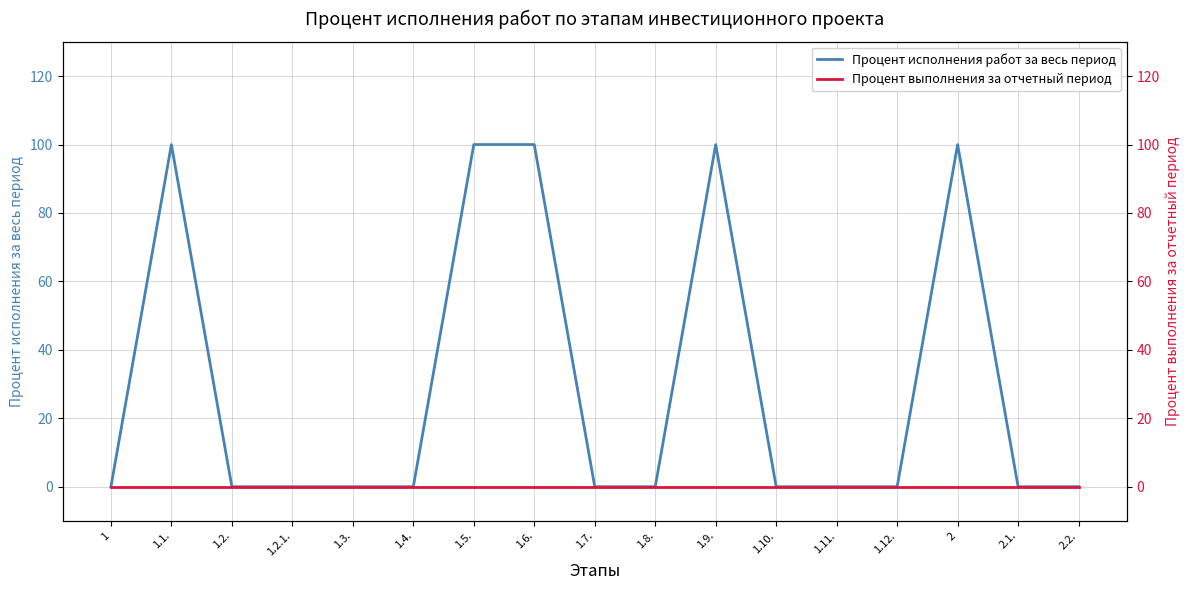

Which series has the widest spread of values?

Процент исполнения работ за весь период